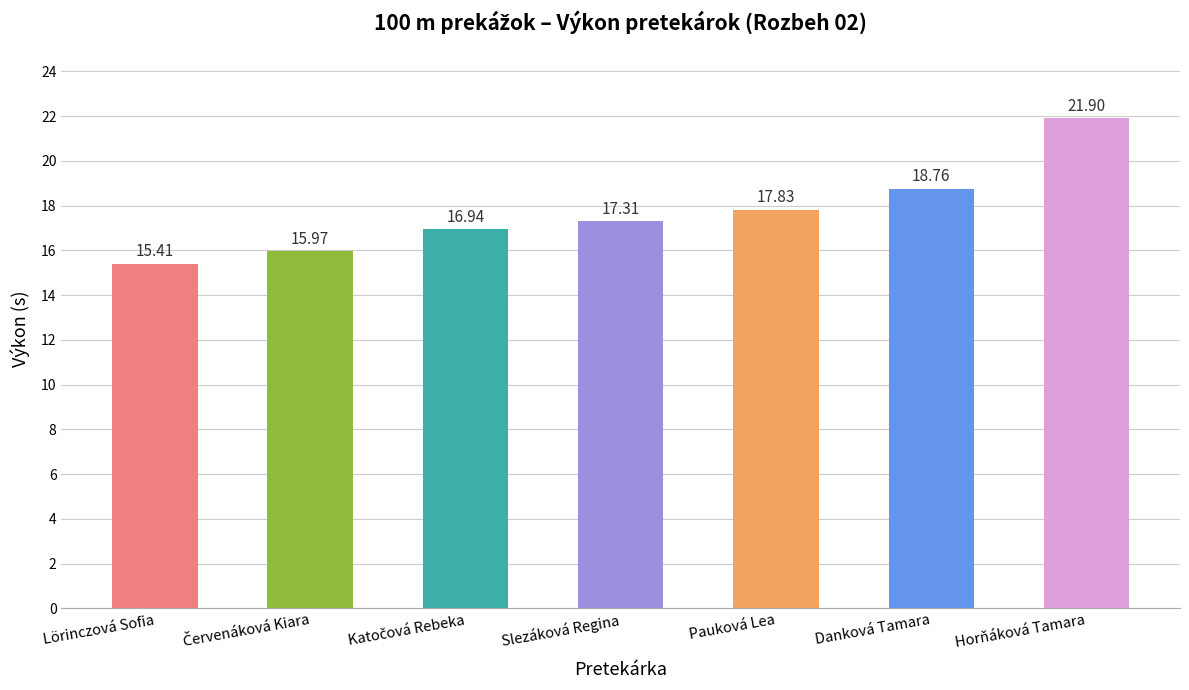

What is the ratio of the value at Slezáková Regina to the value at Danková Tamara?

0.9